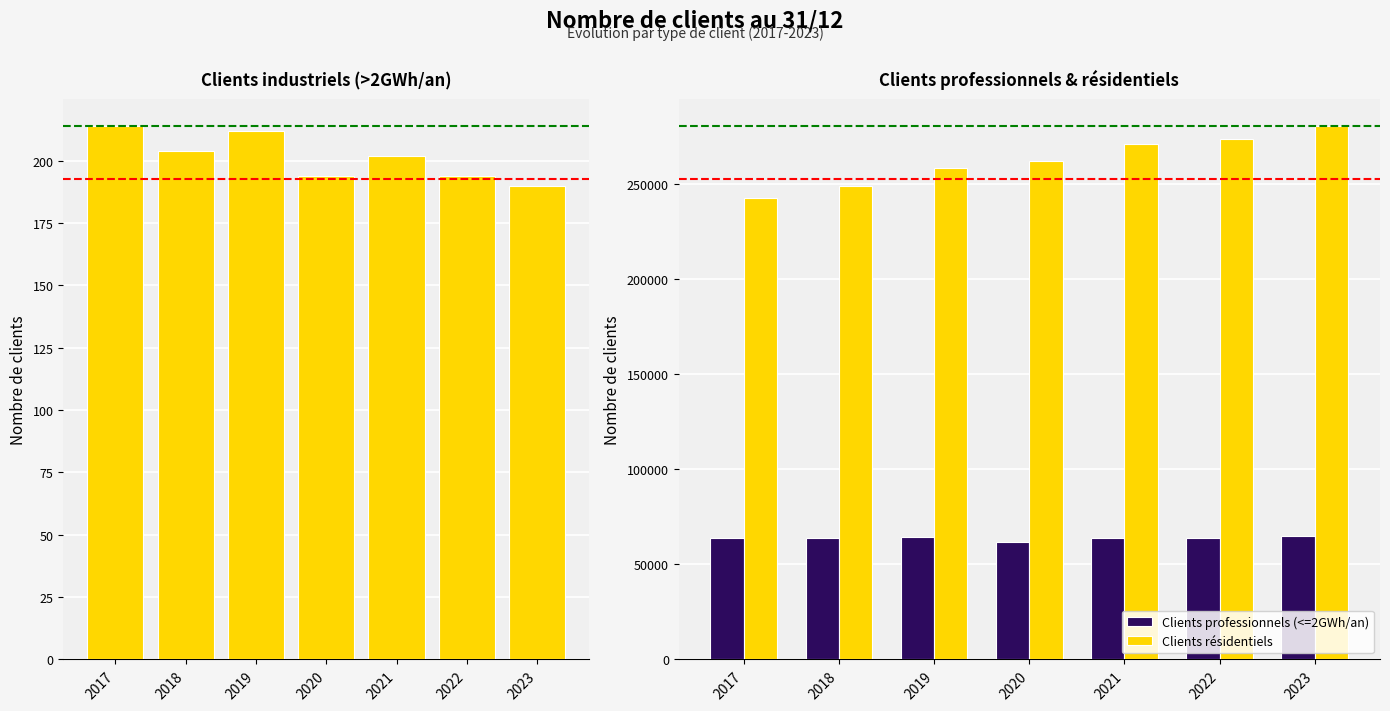

What is the average value of the Clients industriels (>2GWh/an) series?

201